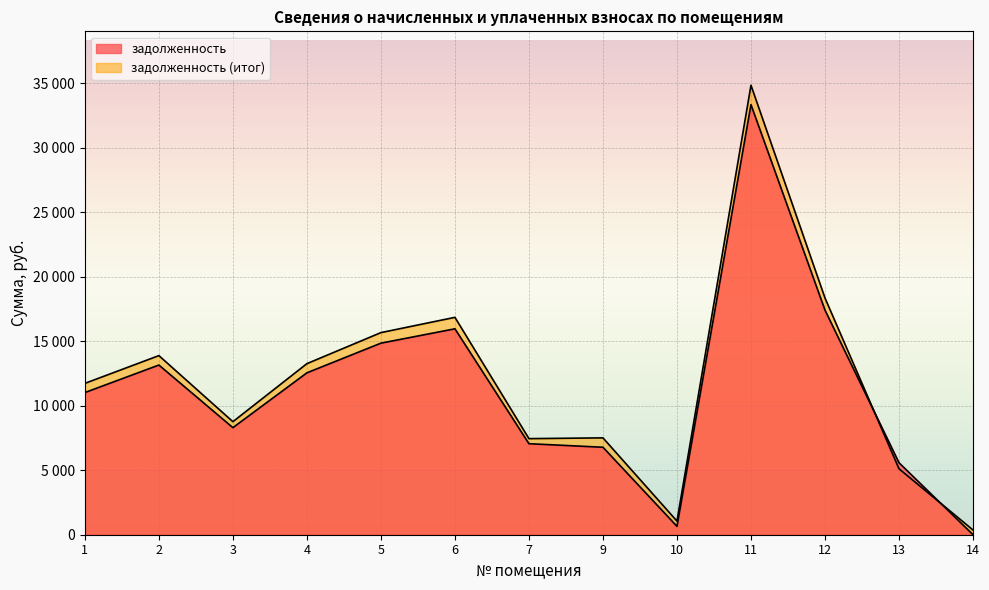

Between 12 and 5, which is larger?

12